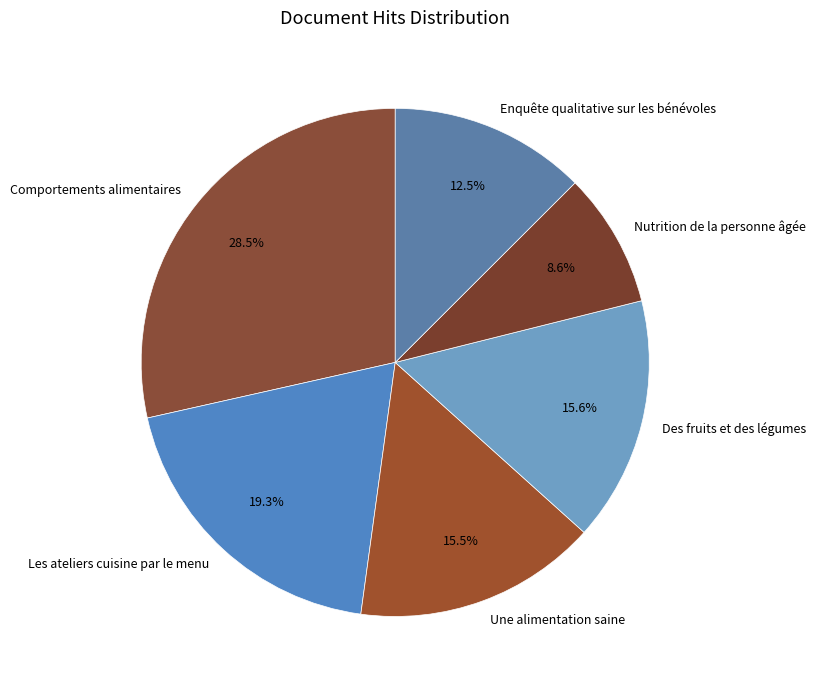

To the nearest percent, what is the difference between the largest and smallest slice percentages?

20%